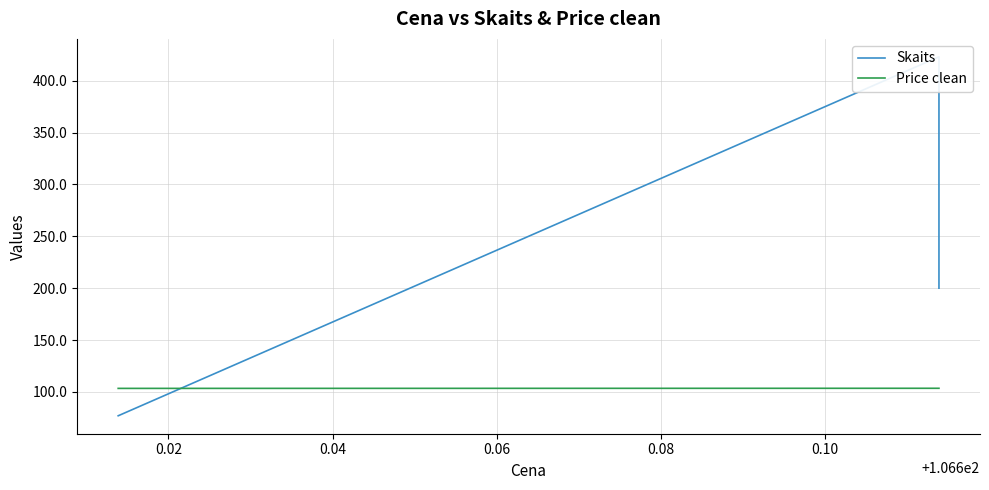

What is the average value of the Price clean series?

103.5